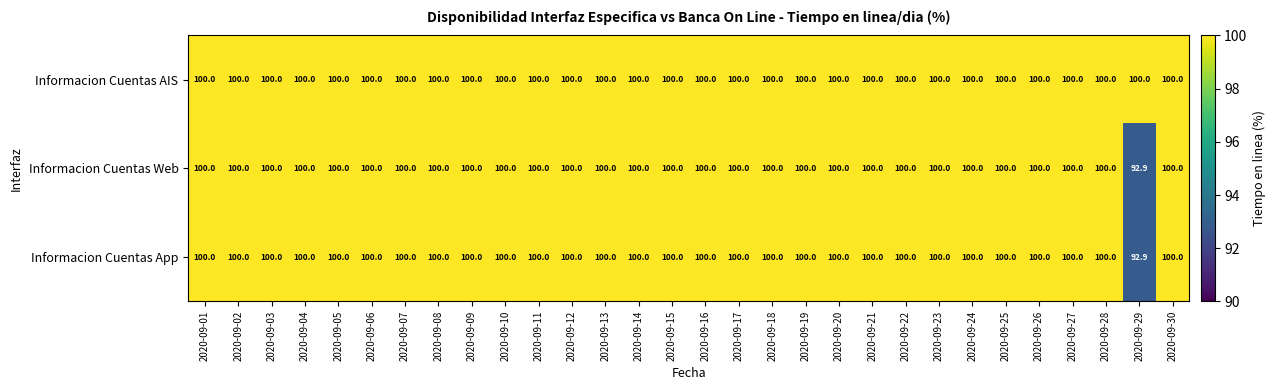

Which series has the largest total across all categories?

Informacion Cuentas AIS